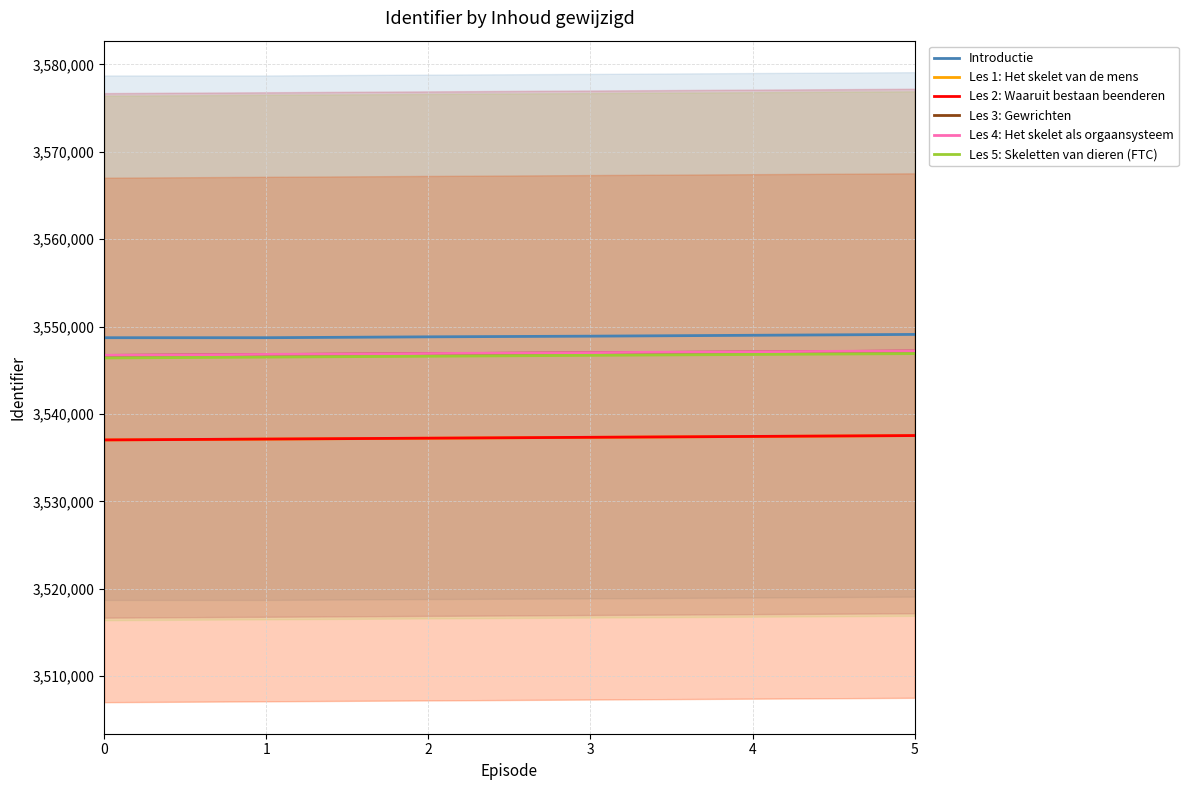

What is the smallest value displayed?

3537024